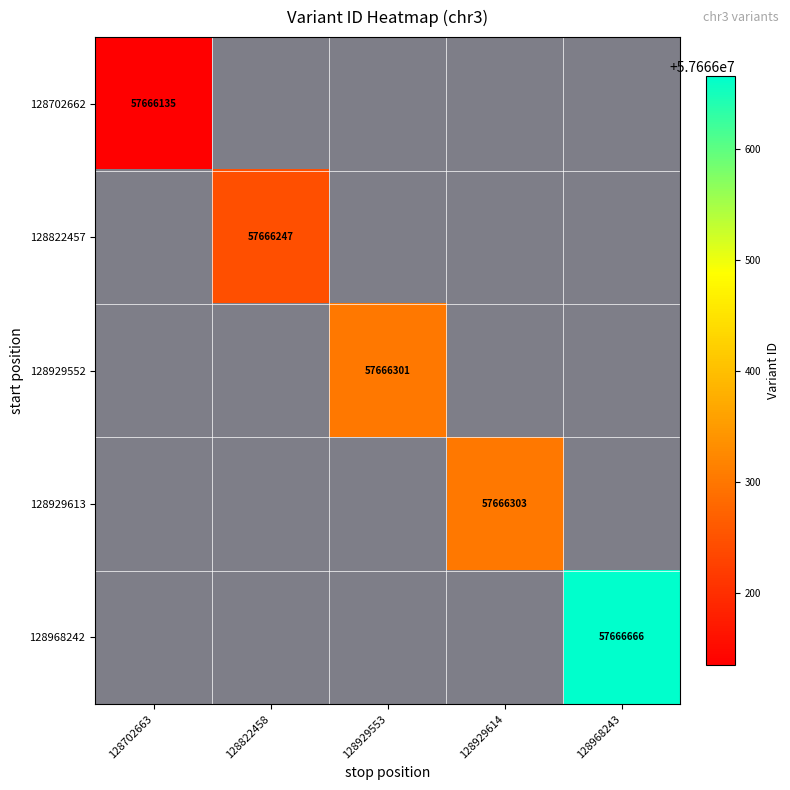

At how many categories does at least one series exceed 57666441?

1